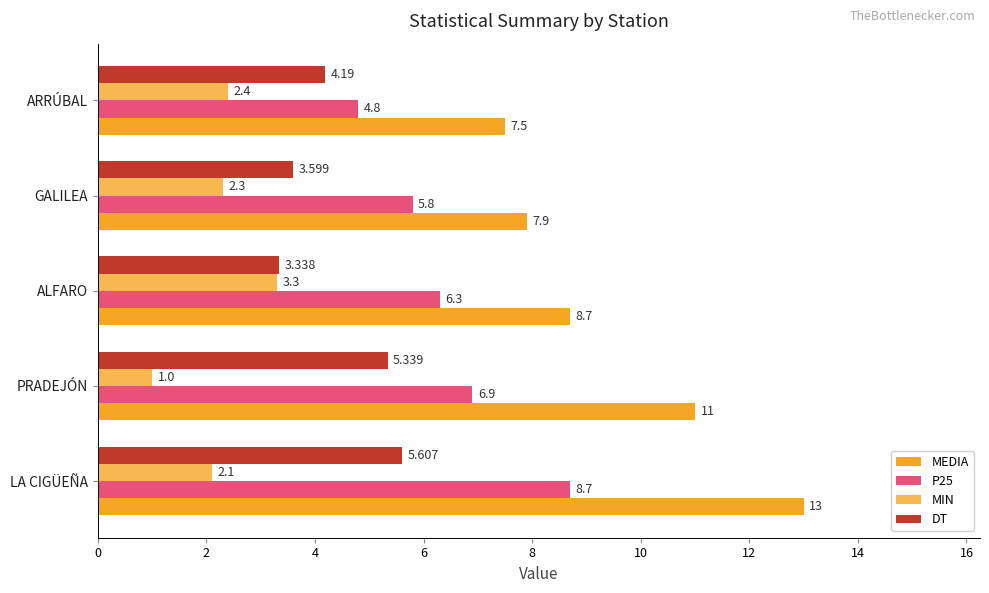

How many data points in P25 are less than 6?

2